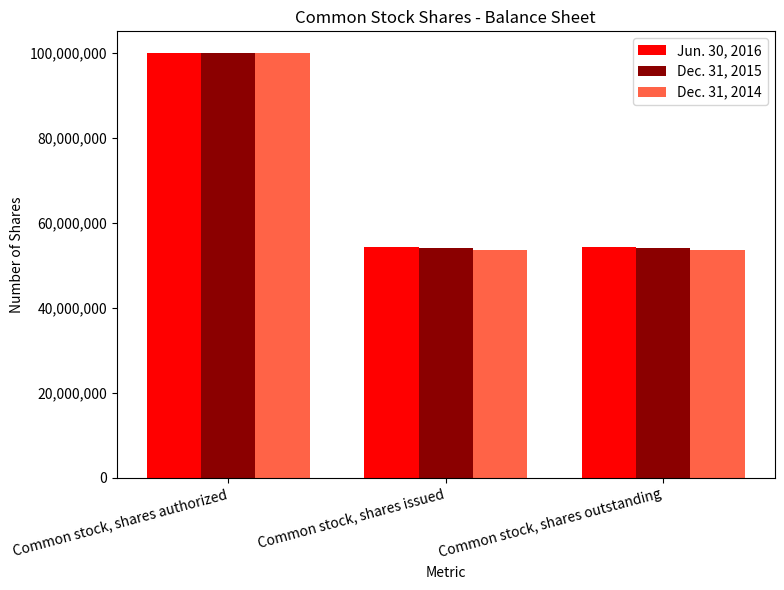

Does the chart contain stacked bars?

No